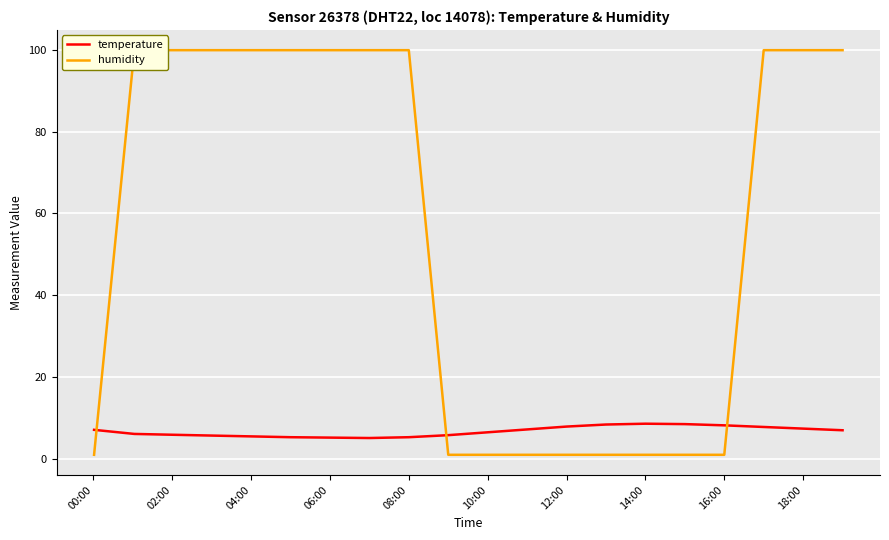

What is the average value of the humidity series?

55.4